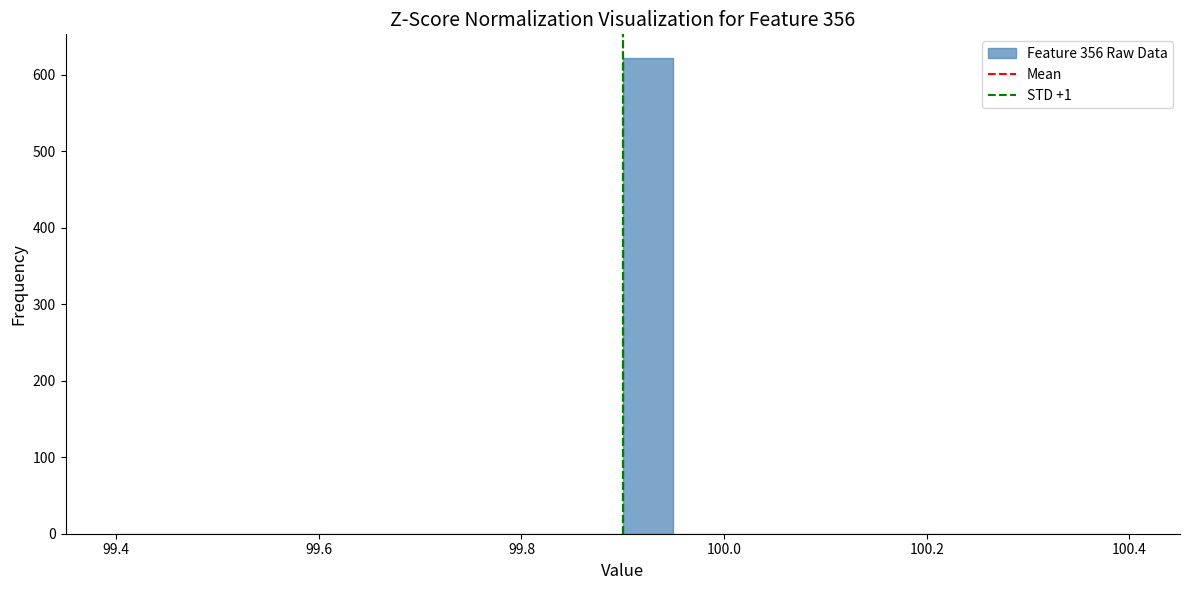

Read against the x-axis, roughly where is the centre of the tallest bar?

99.92